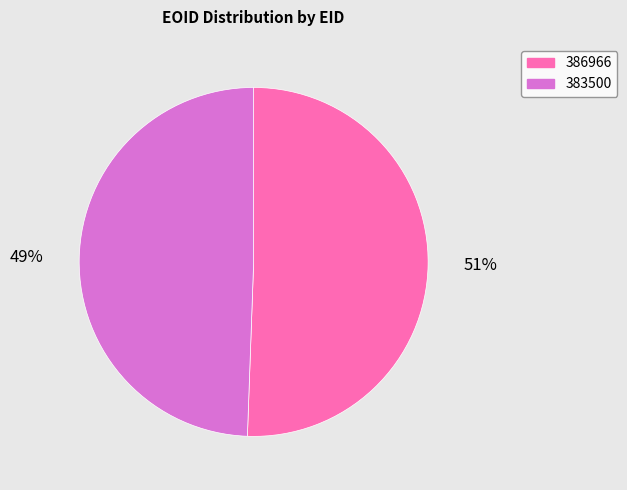

How many segments does this pie chart have?

2